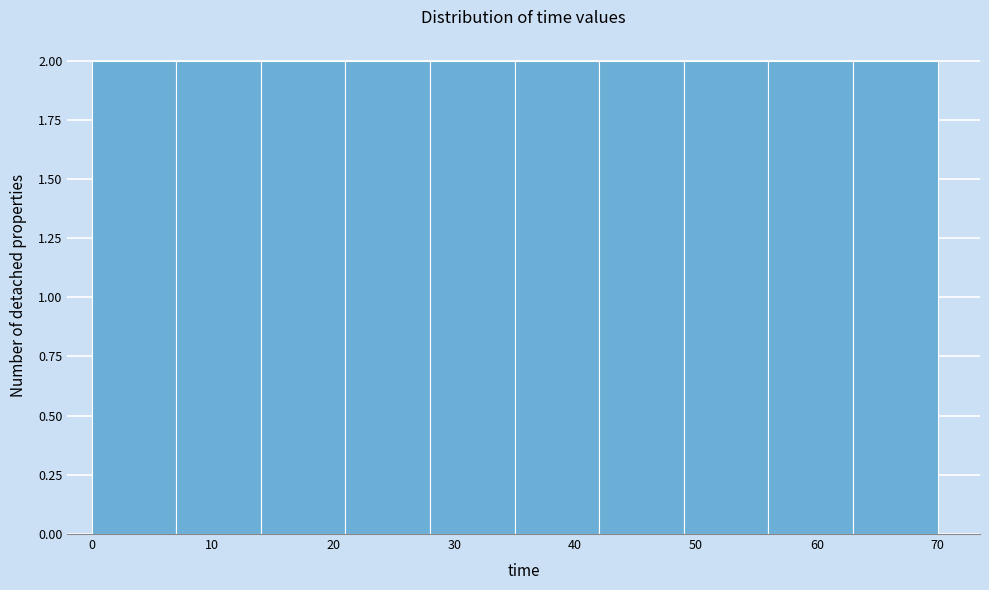

Reading left to right, transcribe this chart: for each bar, give the range it covers on the x-axis and its height. The values are not printed on the chart, so give them approximately, as read against the axis.

0 to 7: 2
7 to 14: 2
14 to 21: 2
21 to 28: 2
28 to 35: 2
35 to 42: 2
42 to 49: 2
49 to 56: 2
56 to 63: 2
63 to 70: 2